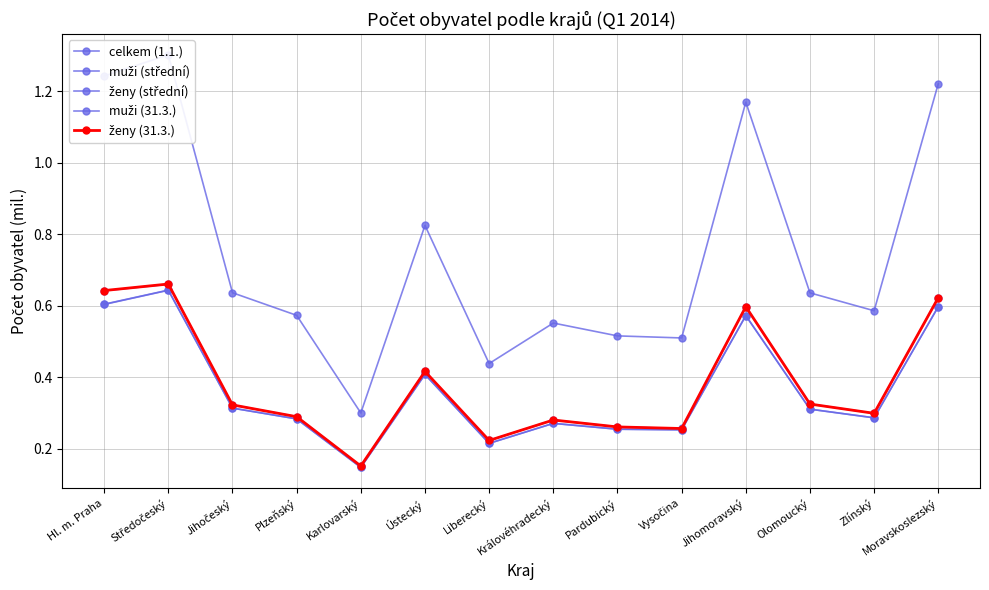

True or false: muži (31.3.) and muži (střední) cross at least once.

True